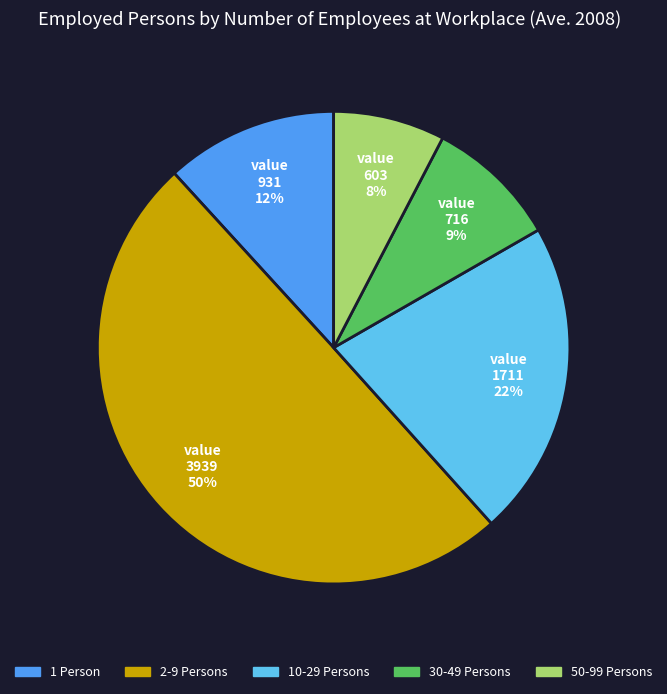

Combined, do 10-29 Persons and 50-99 Persons account for over 50%?

No